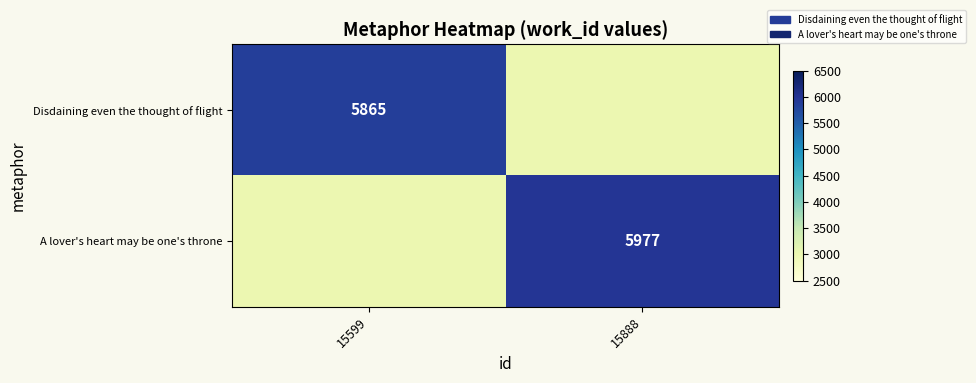

The A lover's heart may be one's throne series shows 5977 at 15888. True or false?

True